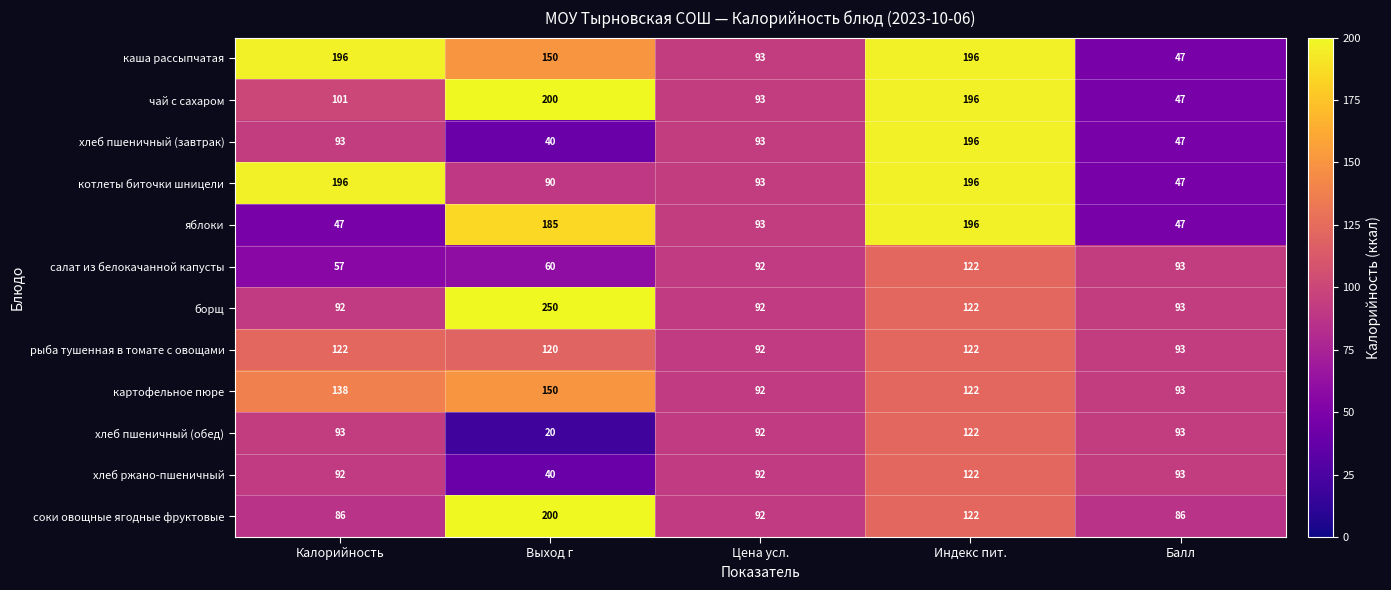

At which category is the sum across all series the highest?

Индекс пит.